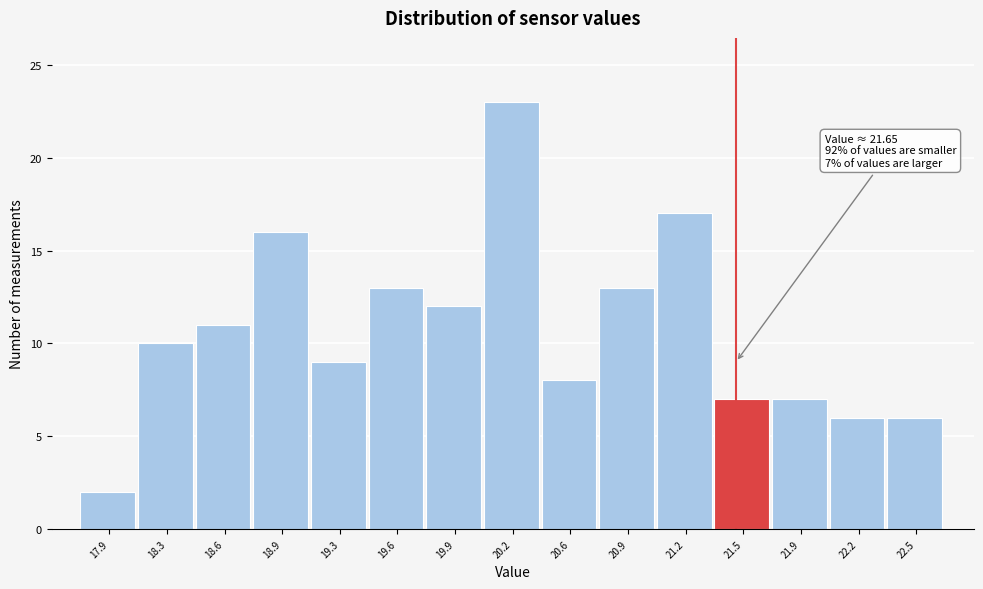

Reading left to right, extract all data points from this chart.

2	10	11	16	9	13	12	23	8	13	17	7	7	6	6